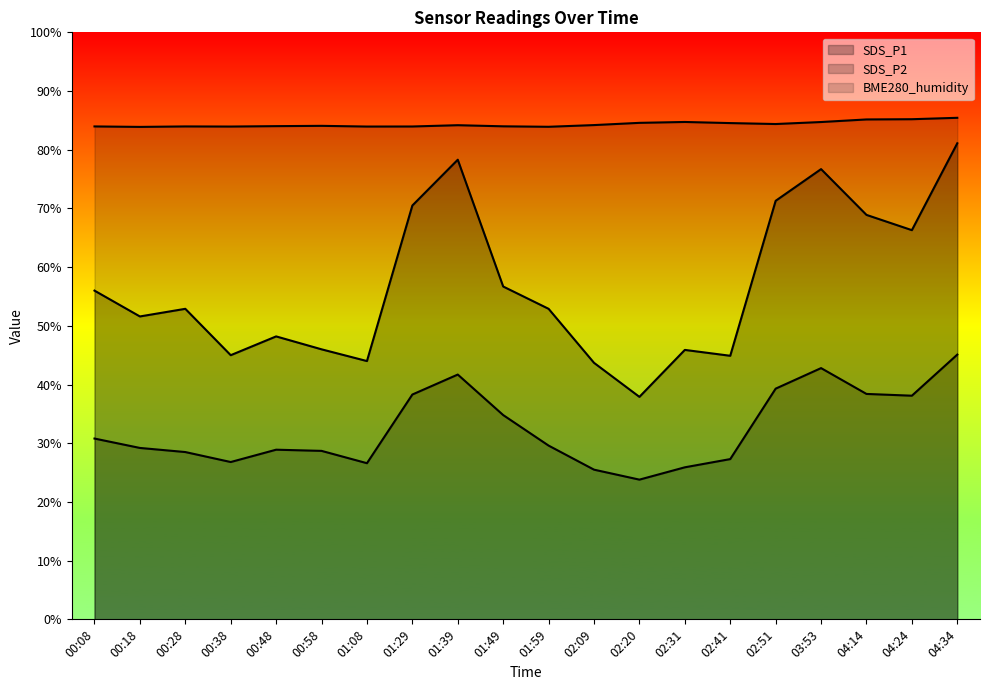

How many lines are shown in the chart?

3